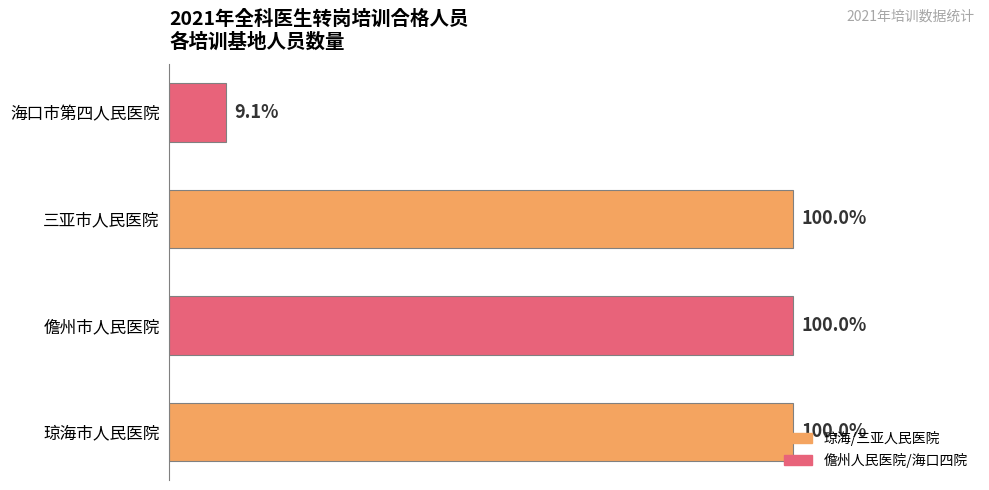

Are the bars horizontal?

Yes